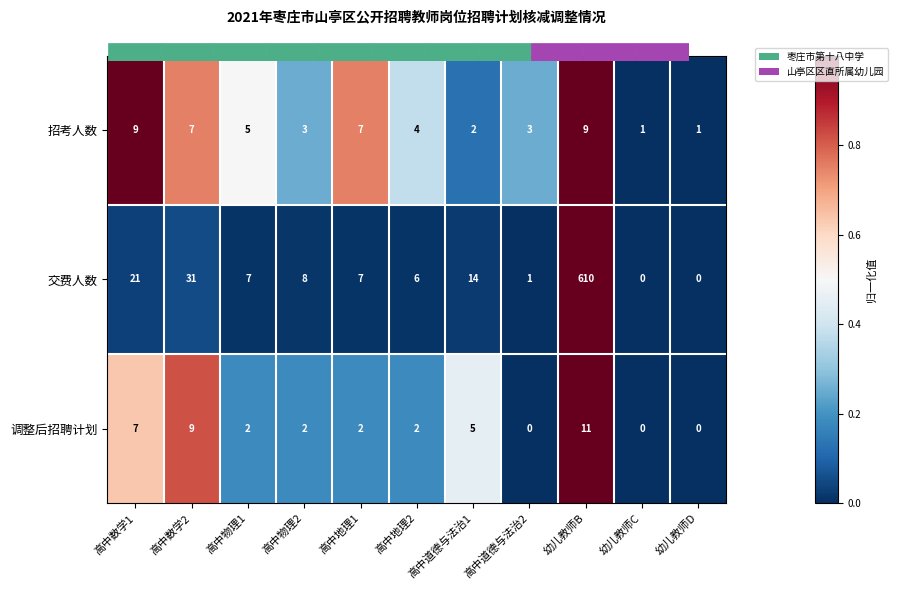

True or false: 招考人数 has a value of 2 at 高中物理1.

False